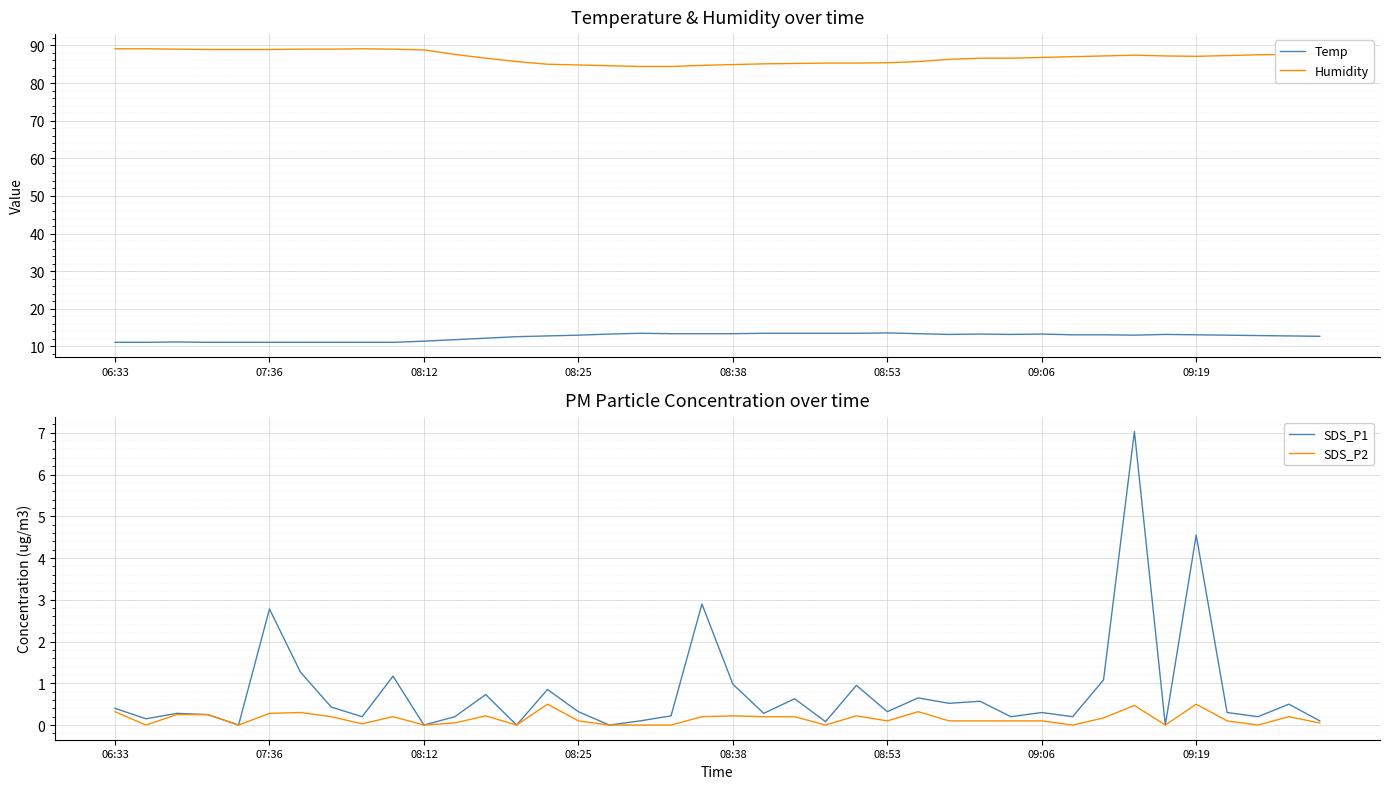

The value of SDS_P1 at 21 is 0.5. True or false?

False